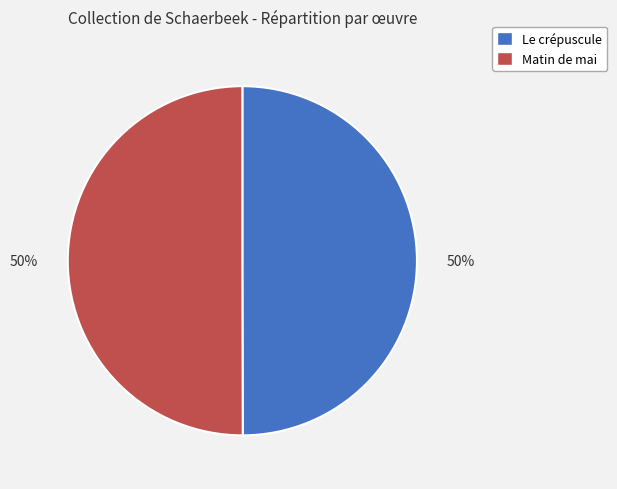

How many slices are in this pie chart?

2